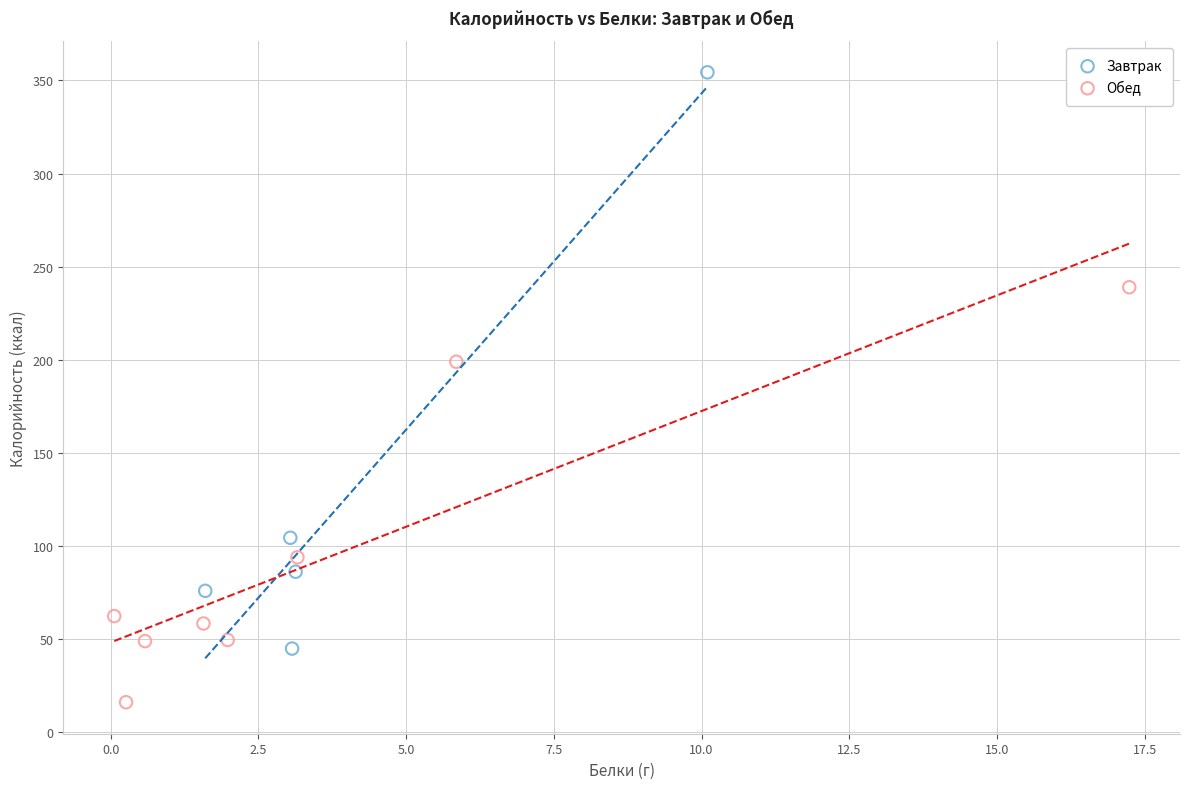

Which series reaches the minimum Y coordinate?

Обед